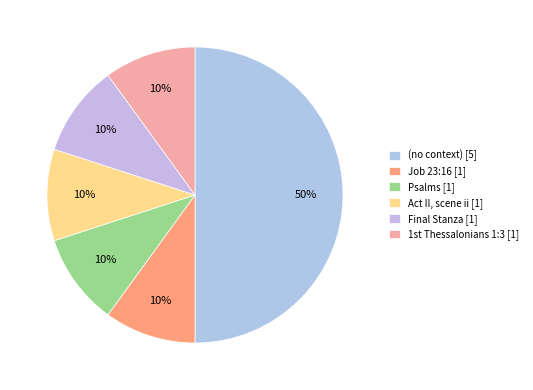

How many slices are in this pie chart?

6